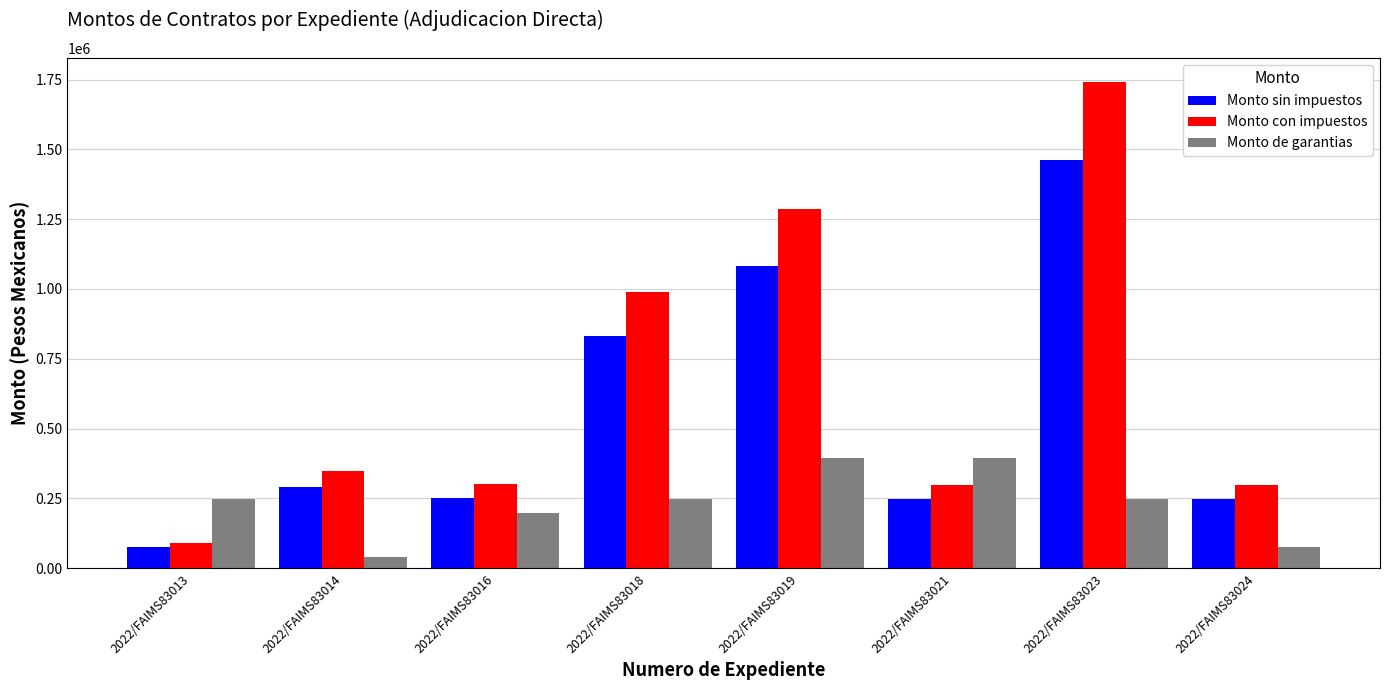

Which category has the lowest value in the Monto con impuestos series?

2022/FAIMS83013